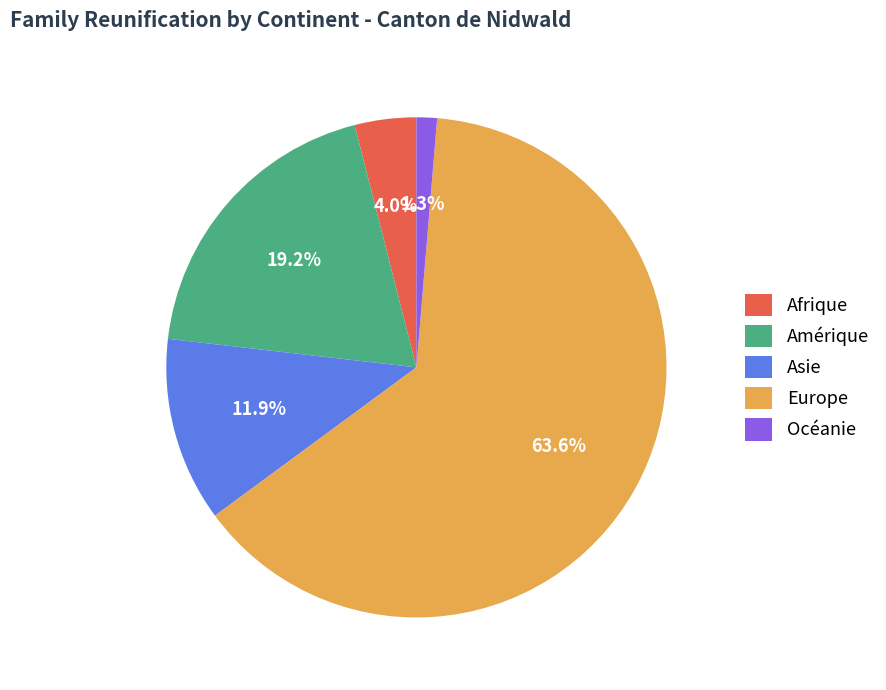

Is Amérique the majority of the pie?

No